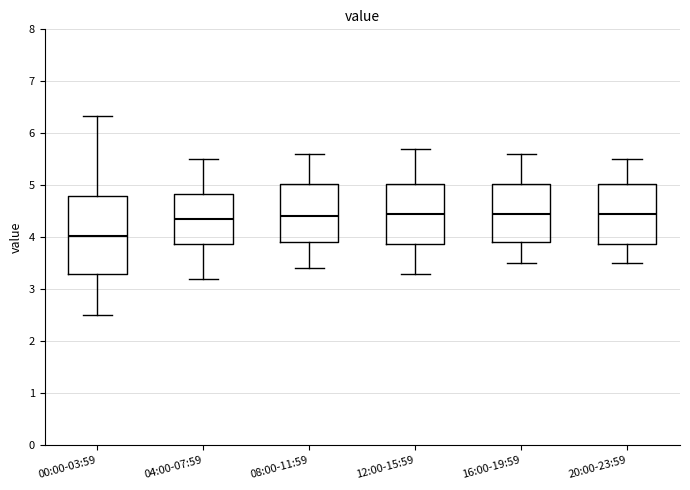

Where does the upper whisker of the box for 12:00-15:59 end on the y-axis? The values are not printed on the chart, so give them approximately, as read against the axis.

5.7